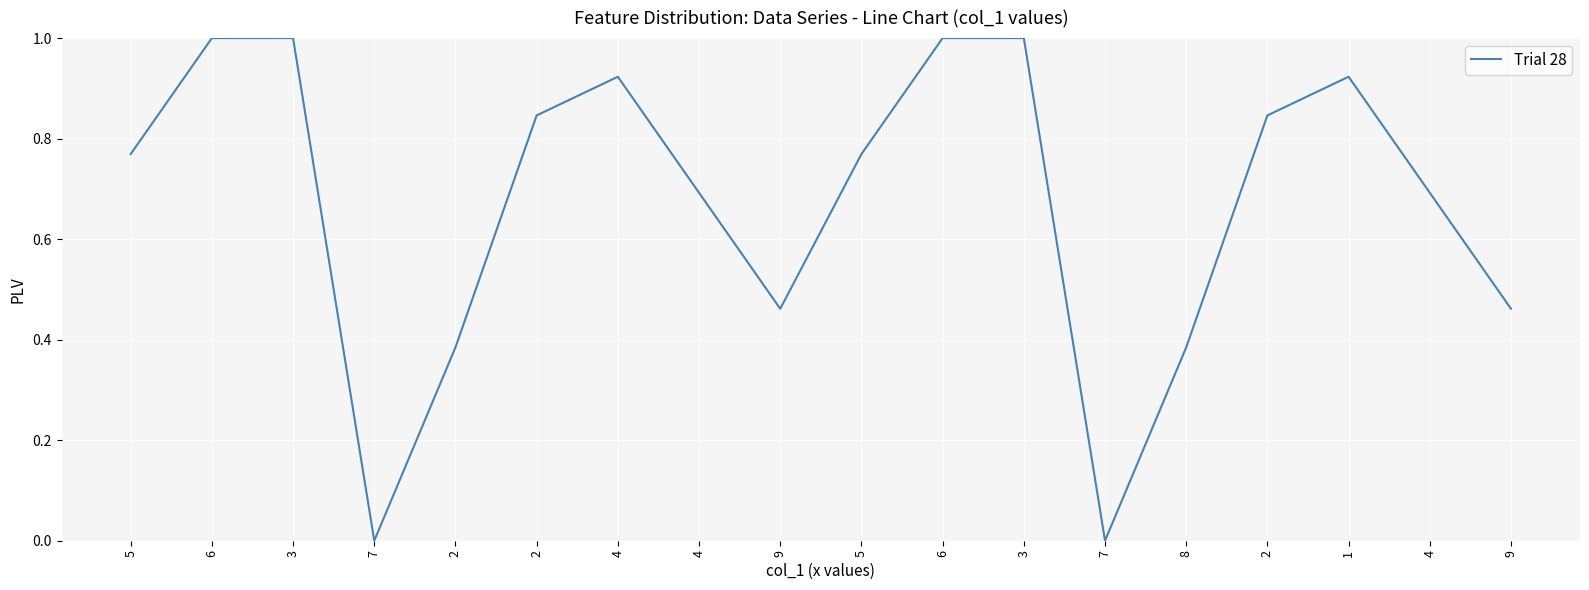

Does the chart have visible grid lines?

Yes